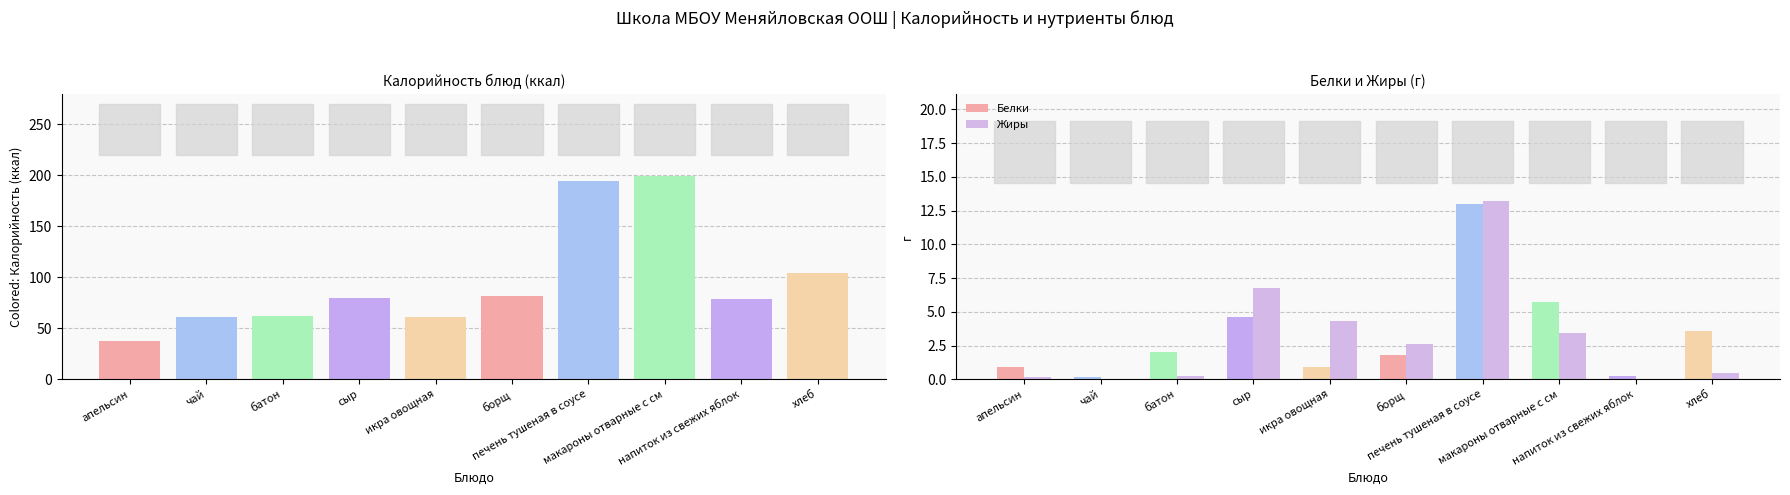

Rank the categories by Жиры value from highest to lowest.

печень тушеная в соусе, сыр, икра овощная, макароны отварные с см, борщ, хлеб, батон, апельсин, чай, напиток из свежих яблок